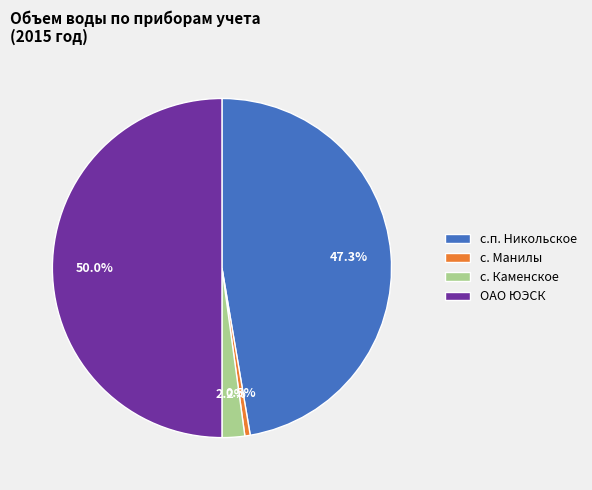

Which category has the smallest portion of the pie?

с. Манилы